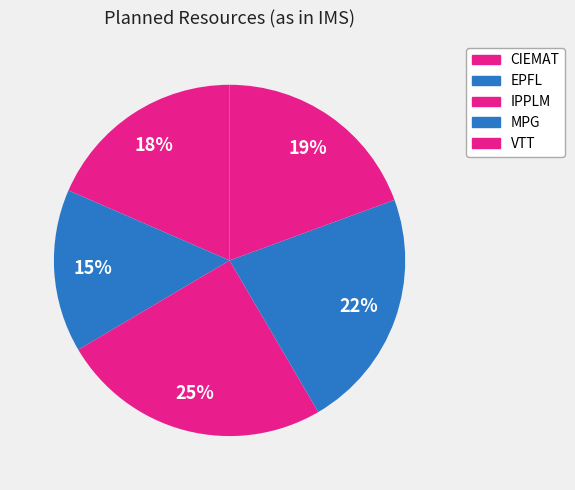

To the nearest percent, what is the average slice percentage?

20%